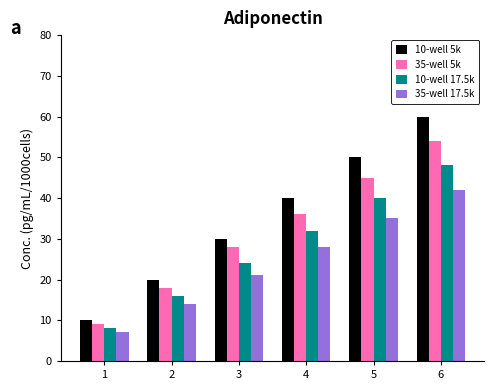

What is the maximum value for 10-well 17.5k?

48